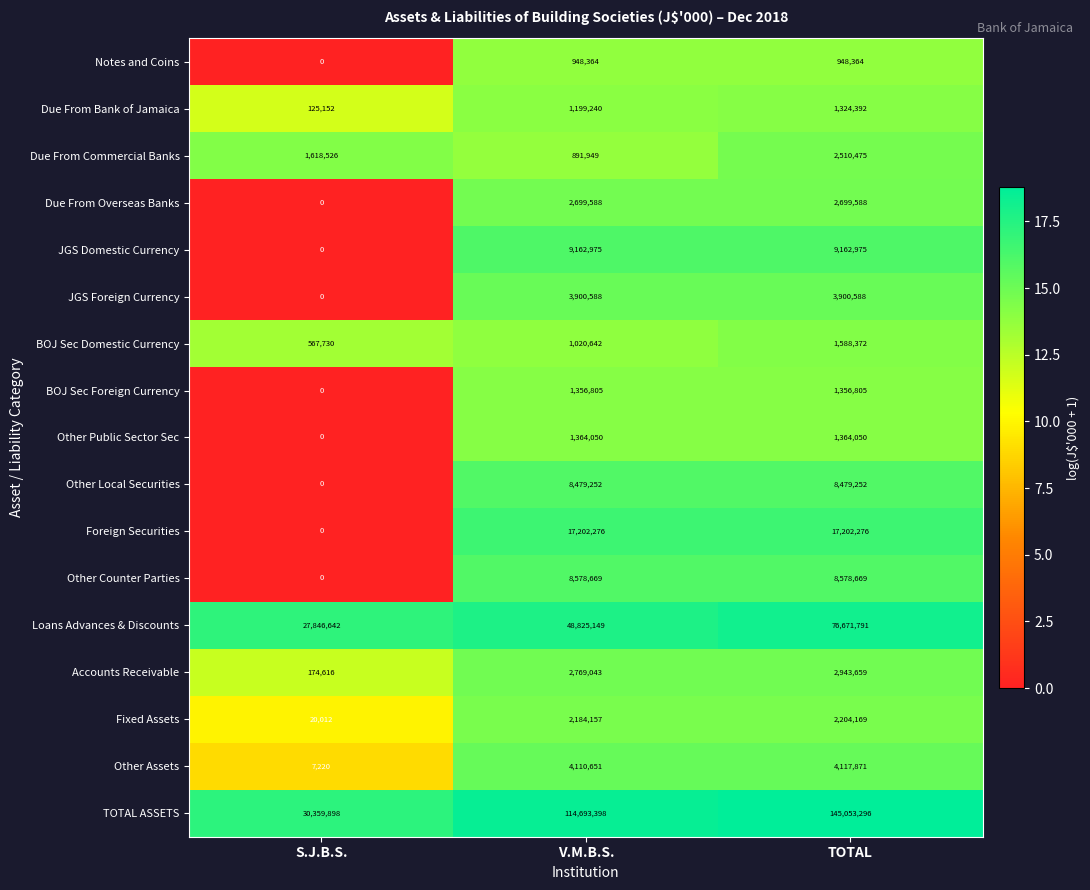

Read the Due From Bank of Jamaica value at V.M.B.S., to the nearest 50.

1199250